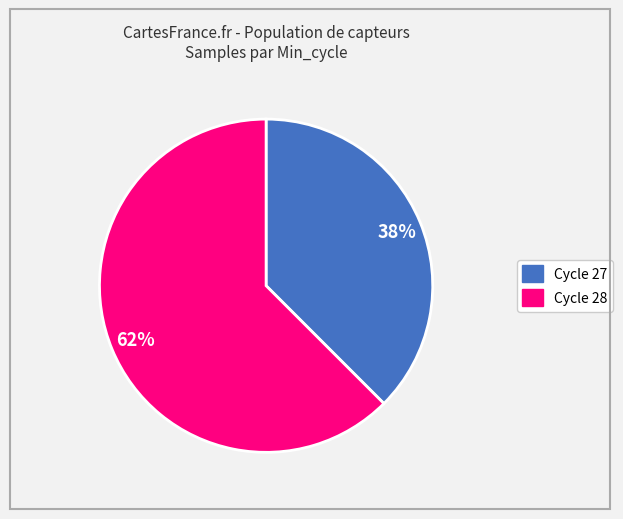

To the nearest percent, what is the average slice percentage?

50%